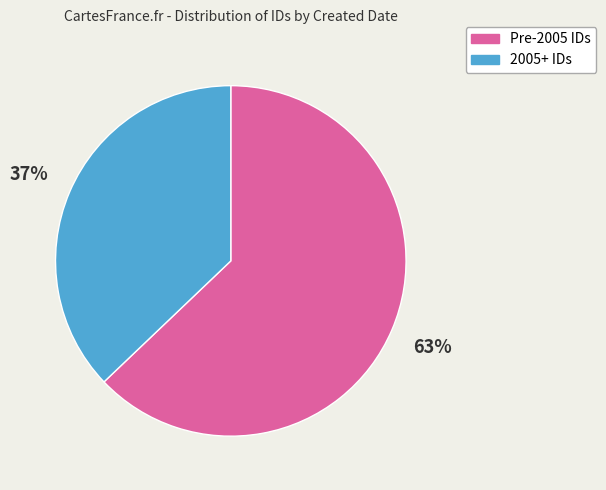

To the nearest percent, what is the difference between the largest and smallest slice percentages?

26%